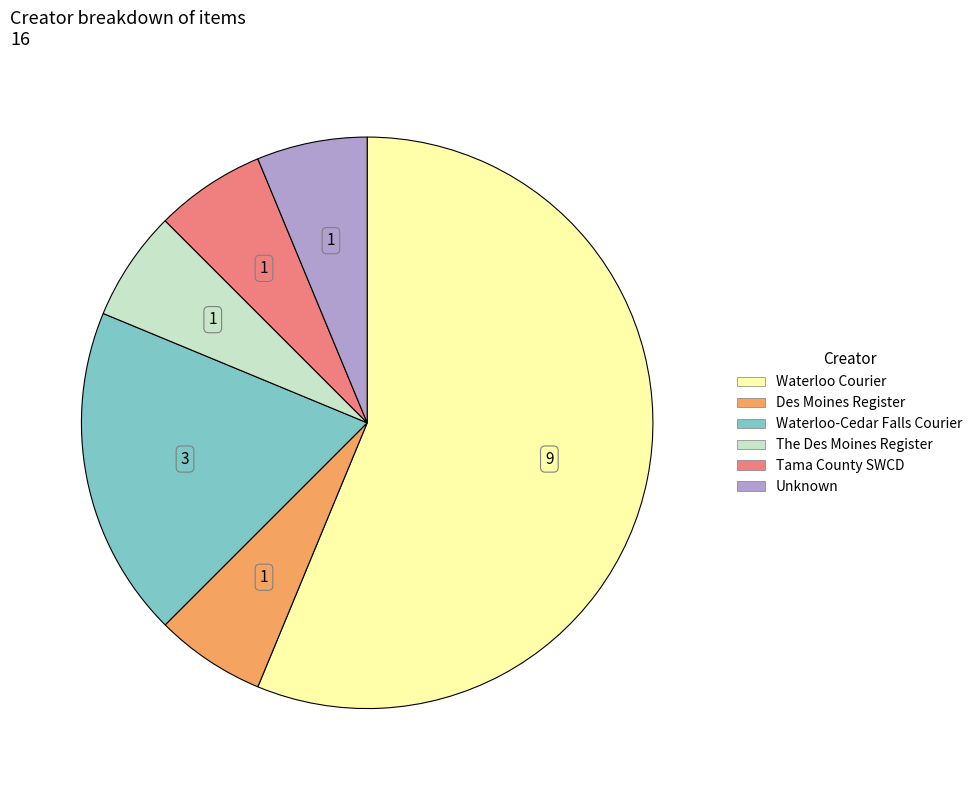

Which slice is the largest?

Waterloo Courier